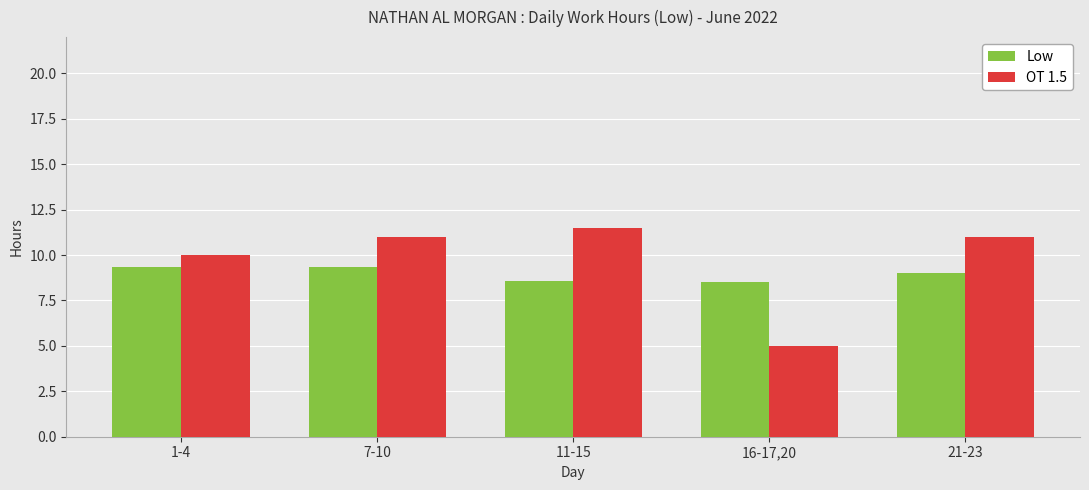

How many values in the Low series are below 9?

2